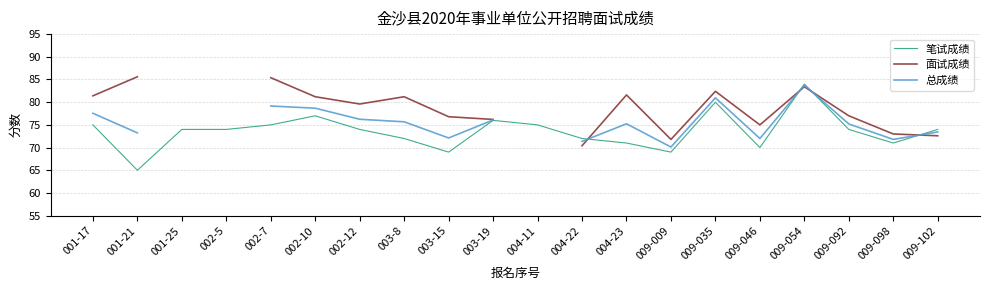

How many categories are shown in the chart?

20